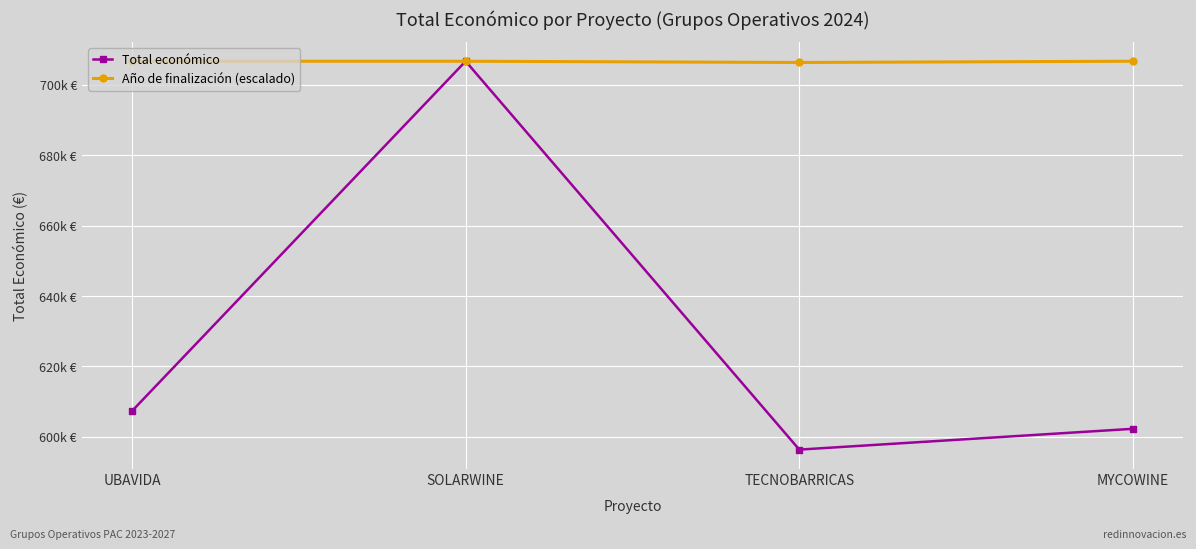

Does the chart have visible grid lines?

Yes